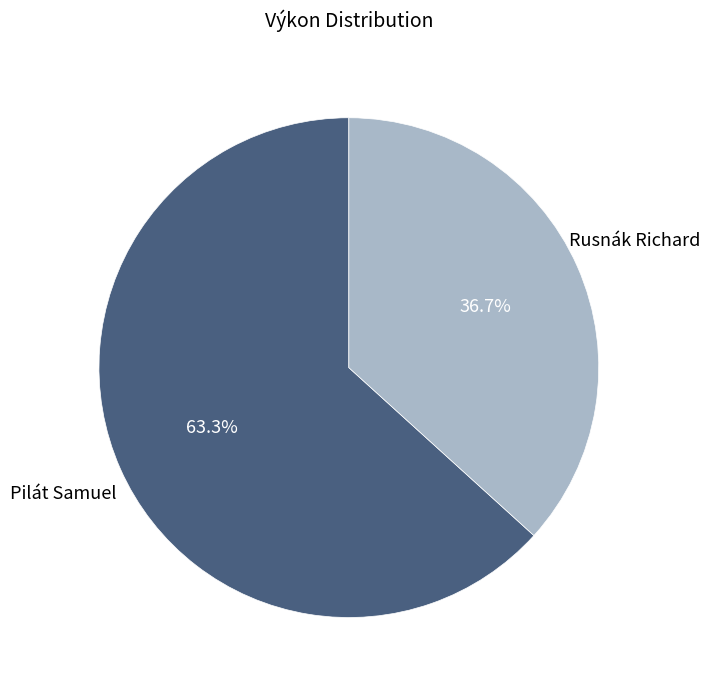

Between Rusnák Richard and Pilát Samuel, which is larger?

Pilát Samuel